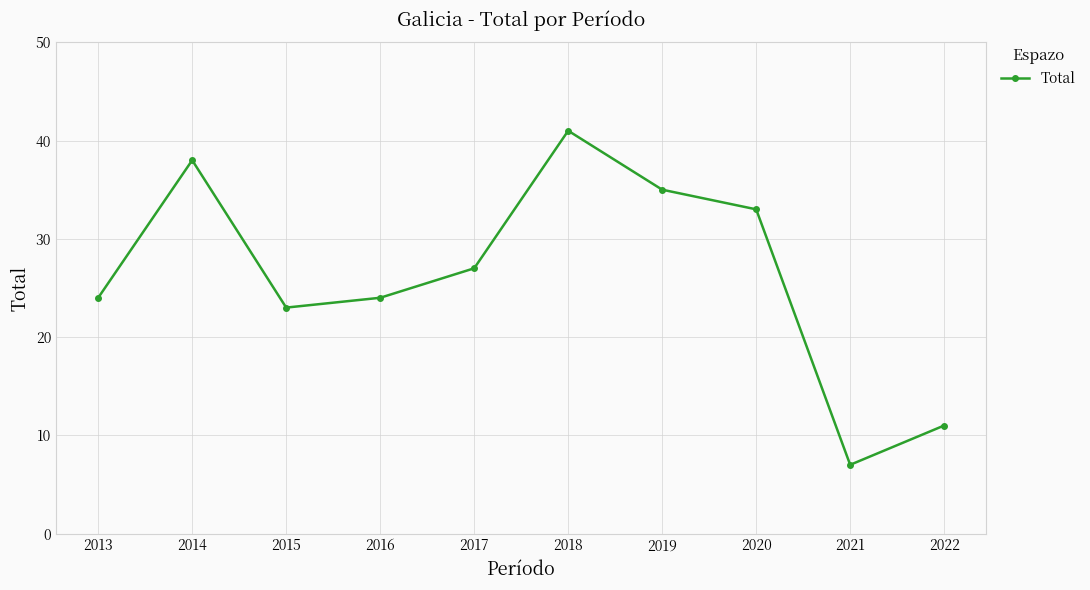

Between 2017 and 2013, which is larger?

2017